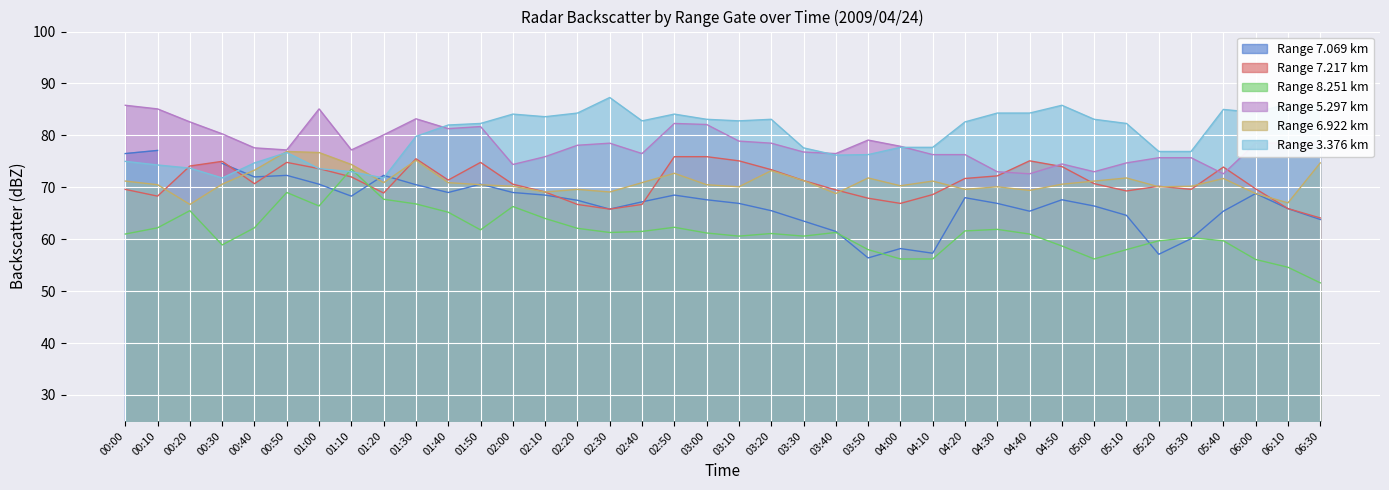

Which category has the lowest value across all series?

06:30